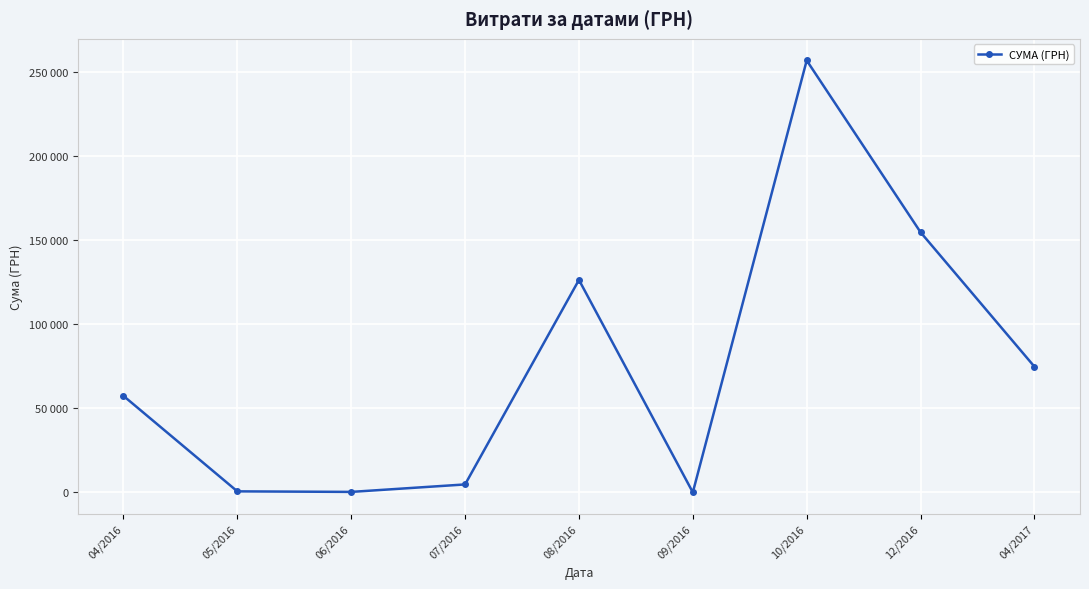

What is the label of the 4th point from the right?

09/2016